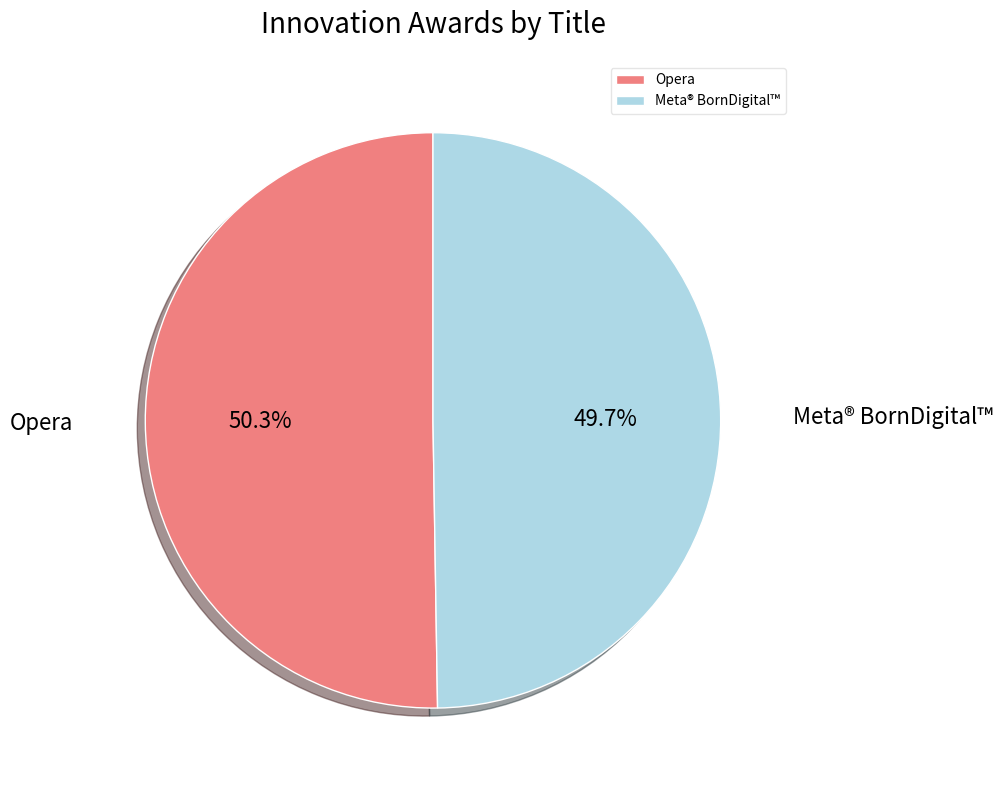

Which has a higher value, Meta® BornDigital™ or Opera?

Opera